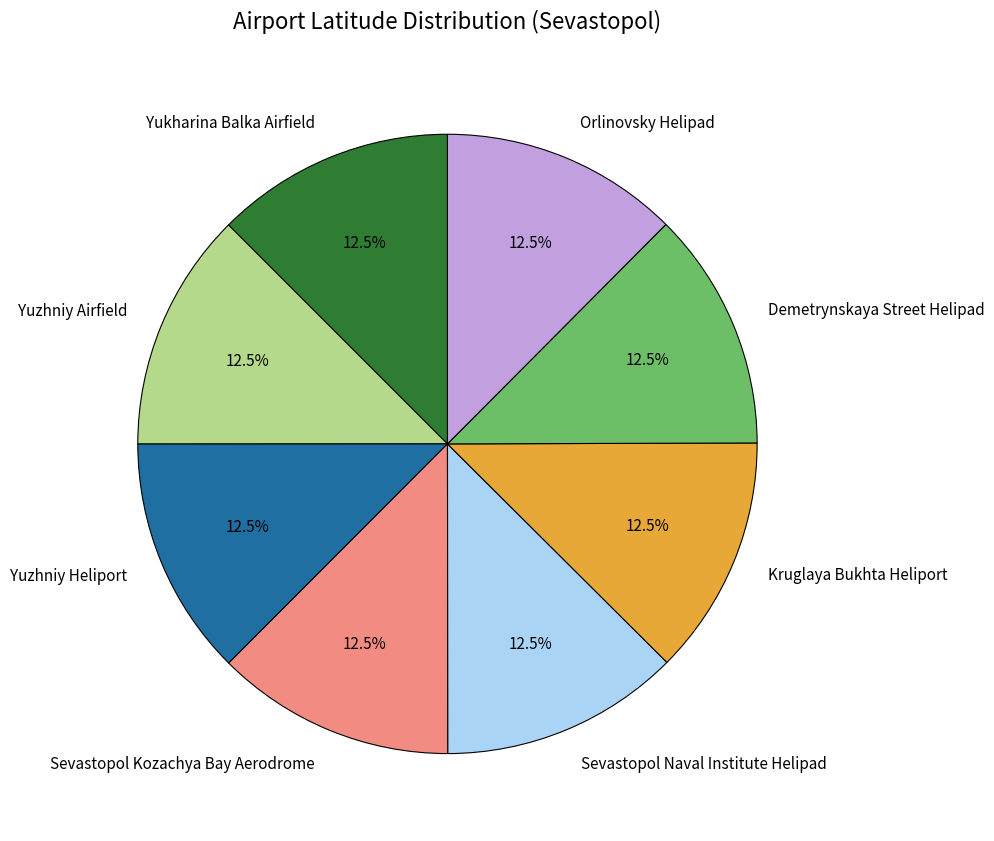

What portion of the pie excludes Yukharina Balka Airfield?

87.5%